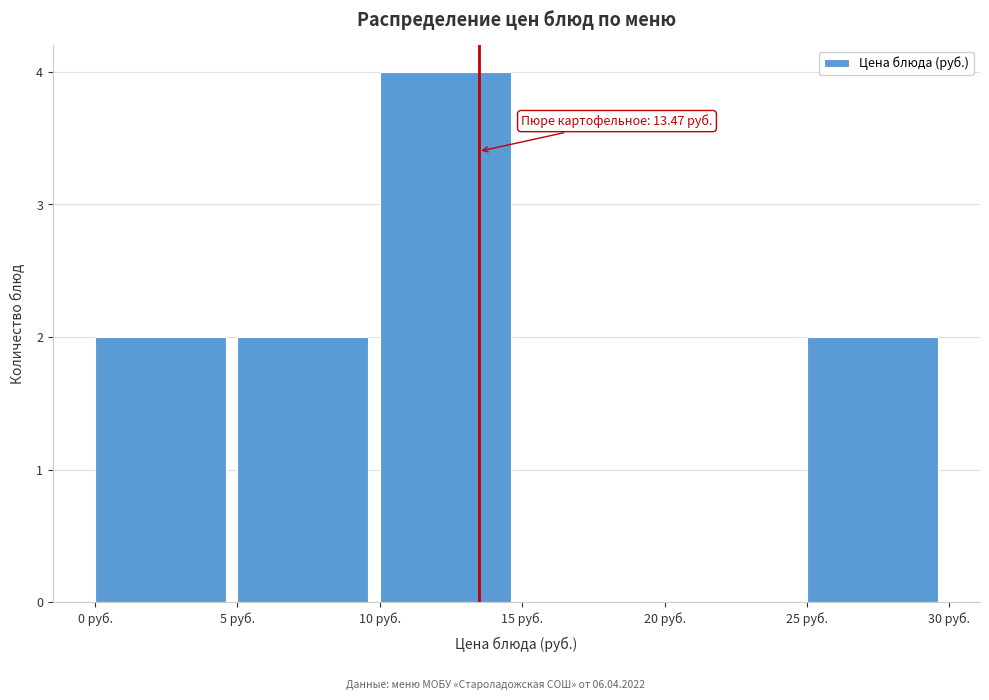

Which range on the x-axis has the tallest bar?

10 to 15